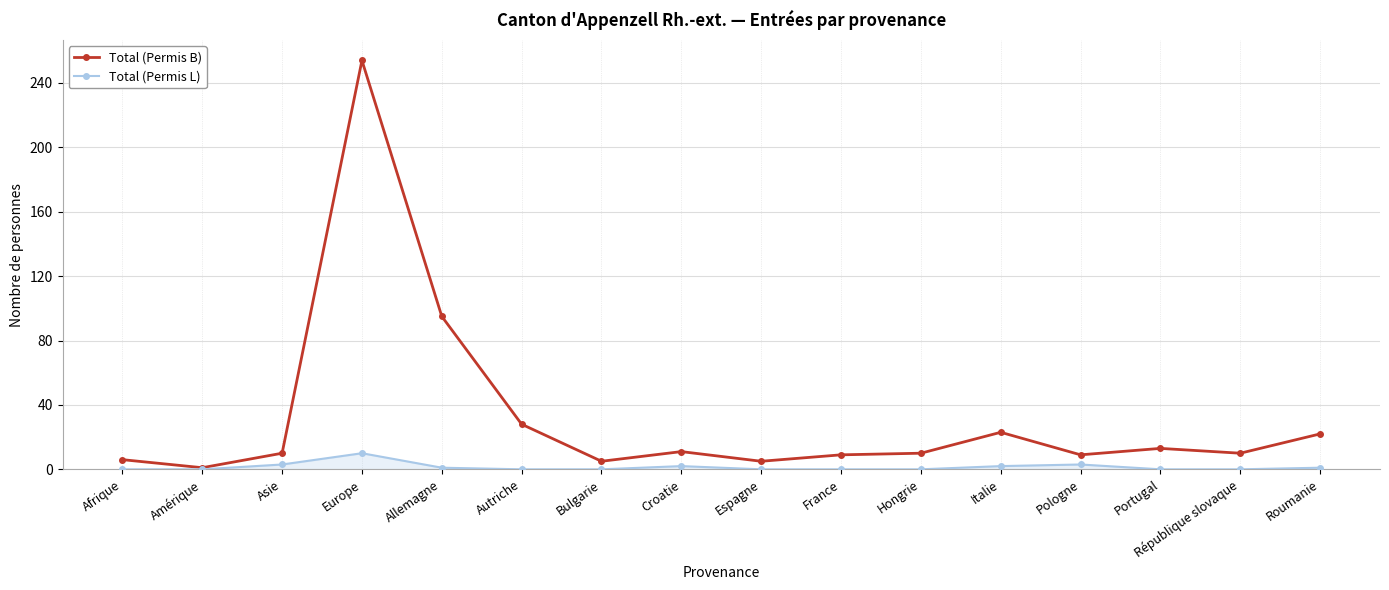

Is the value of Total (Permis B) at Bulgarie greater than the value of Total (Permis L) at Amérique?

Yes